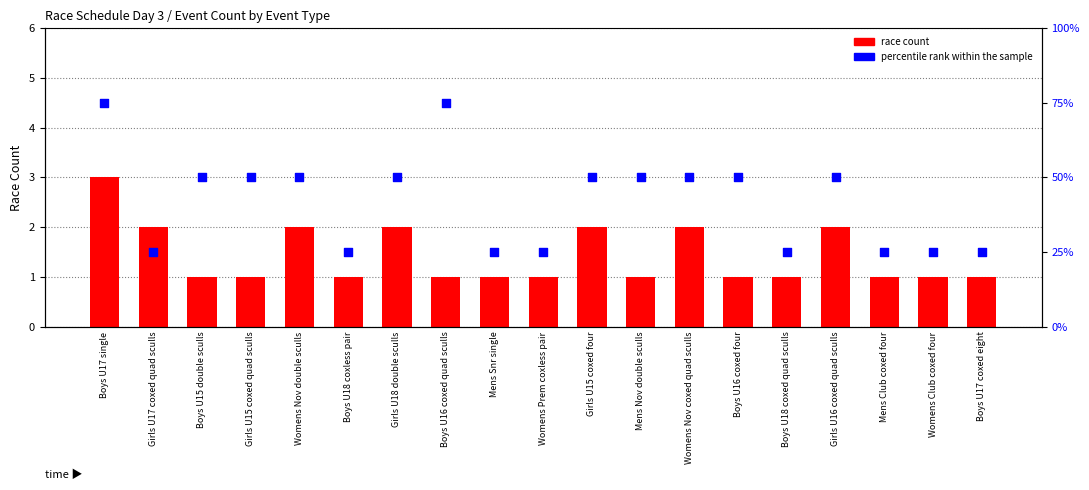

At which category is the sum across all series the highest?

Boys U17 single